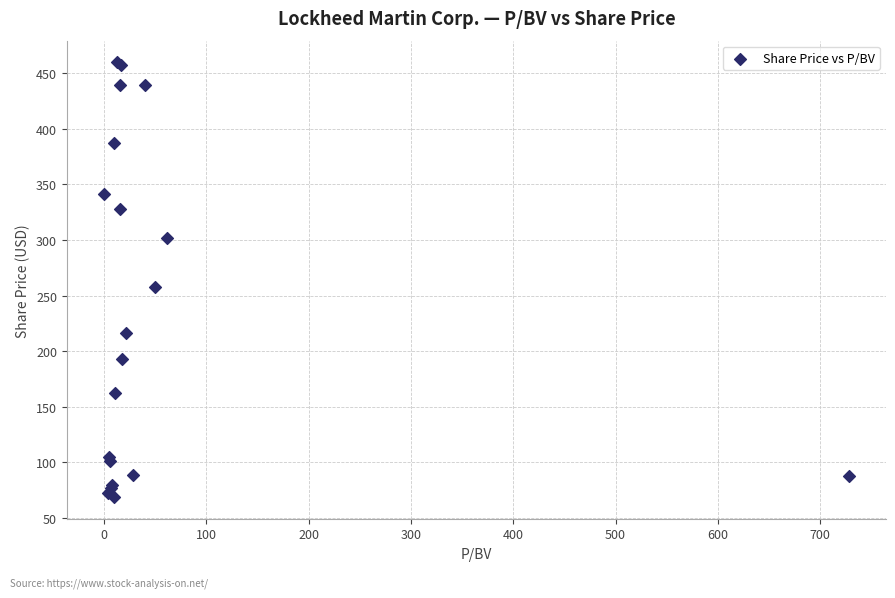

What Y value in the scatter plot is closest to 264?

258.2